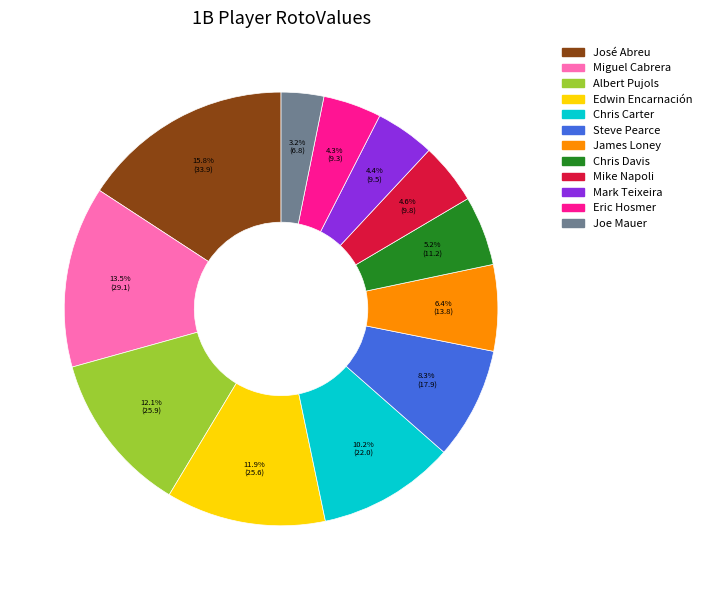

How many slices are in this pie chart?

12